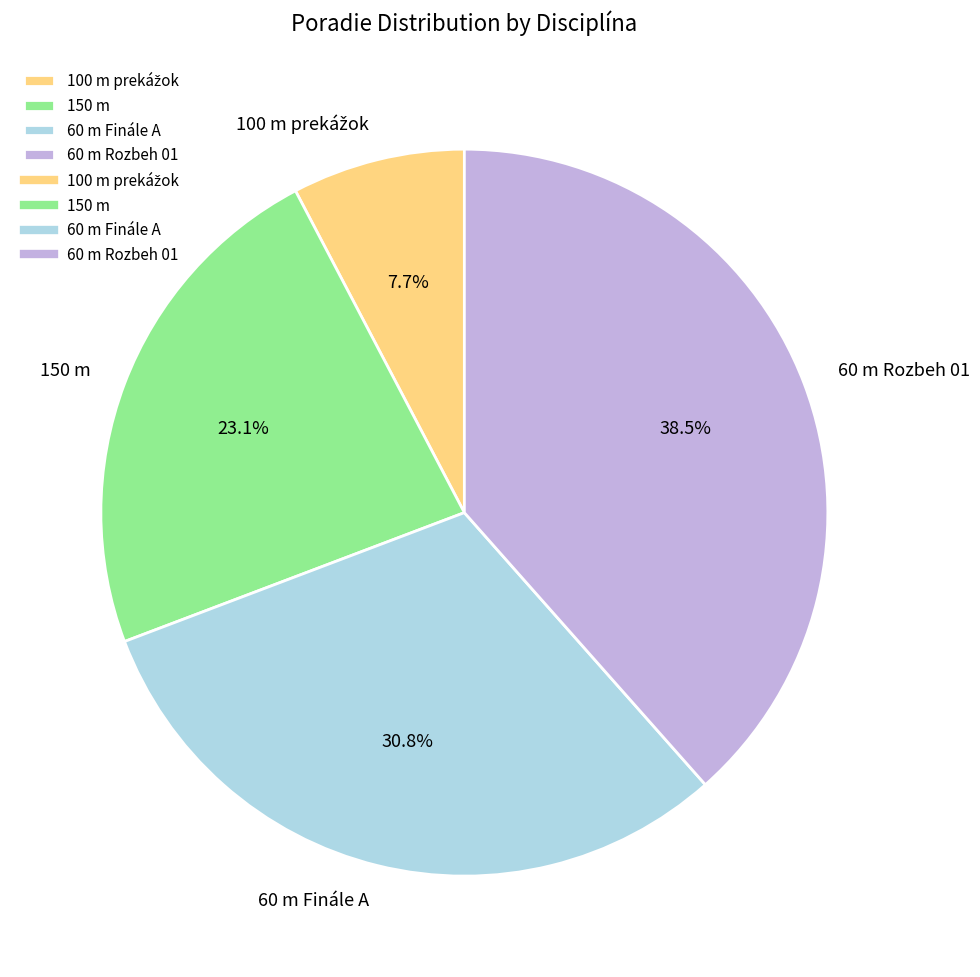

What is the largest slice in the pie chart?

60 m Rozbeh 01